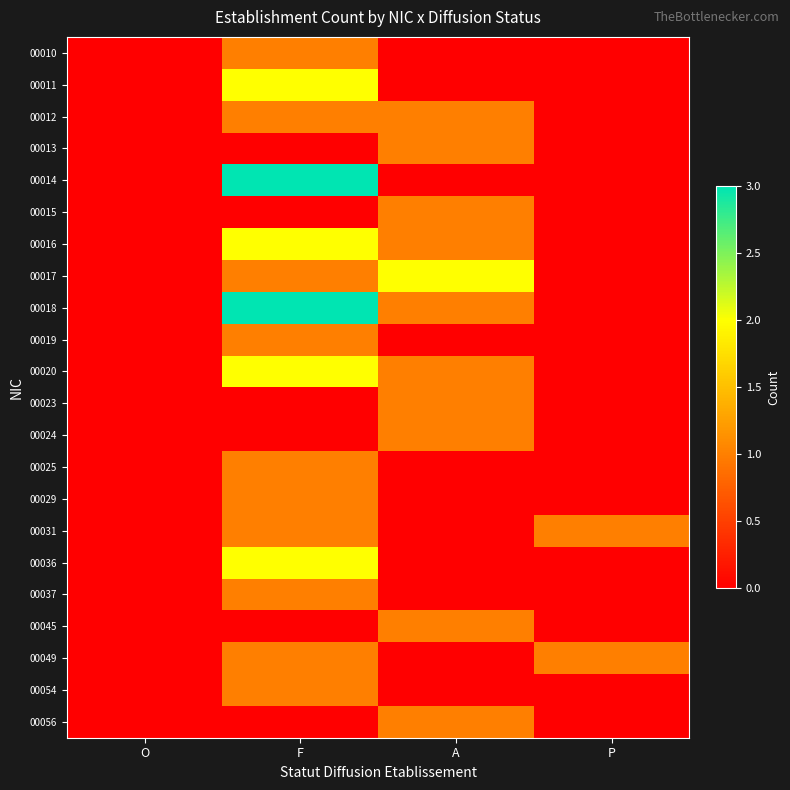

Rank the series by their maximum value, from highest to lowest.

00014, 00018, 00011, 00016, 00017, 00020, 00036, 00010, 00012, 00013, 00015, 00019, 00023, 00024, 00025, 00029, 00031, 00037, 00045, 00049, 00054, 00056